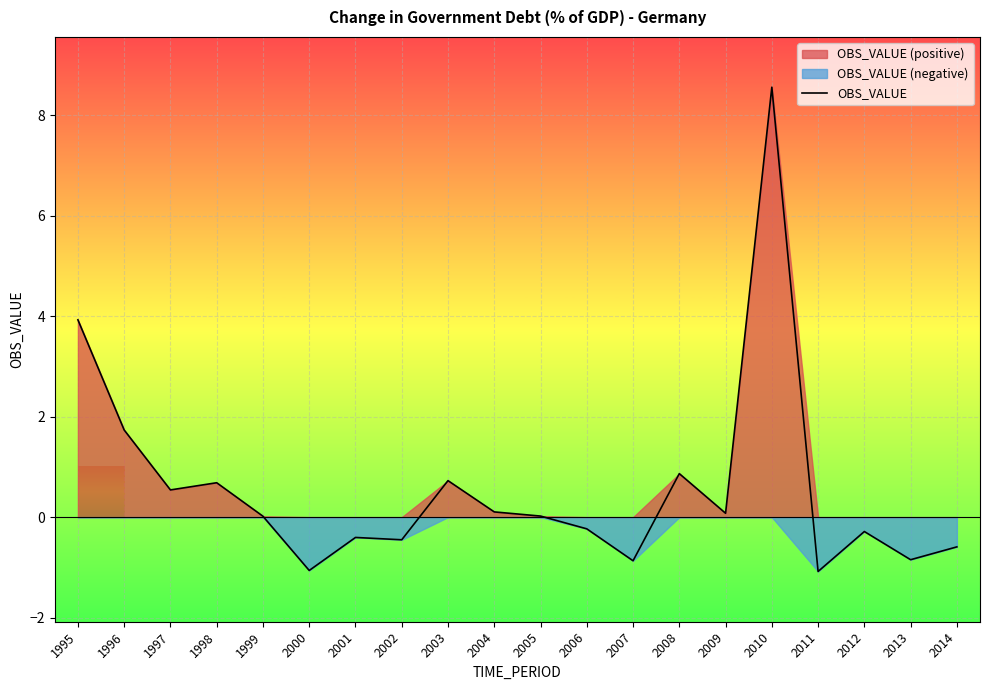

Which has a higher value, 1996 or 2001?

1996